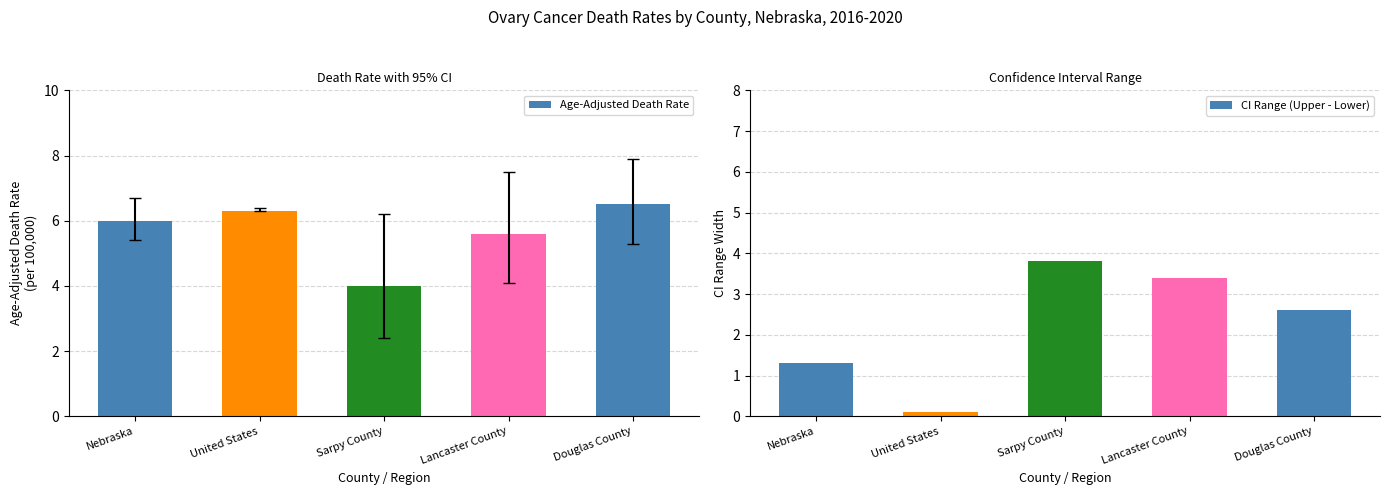

How many data points in Age-Adjusted Death Rate are above 6?

2